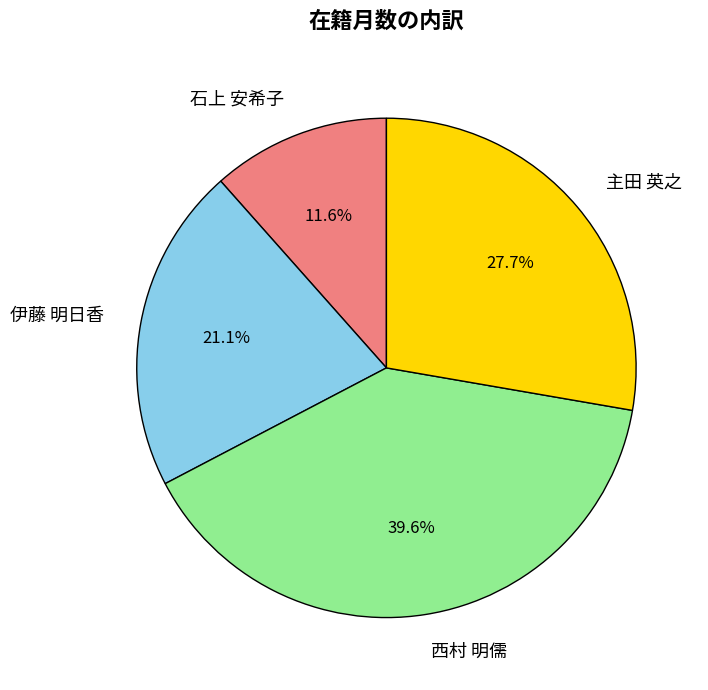

To the nearest percent, what percentage of the pie is 主田 英之?

28%